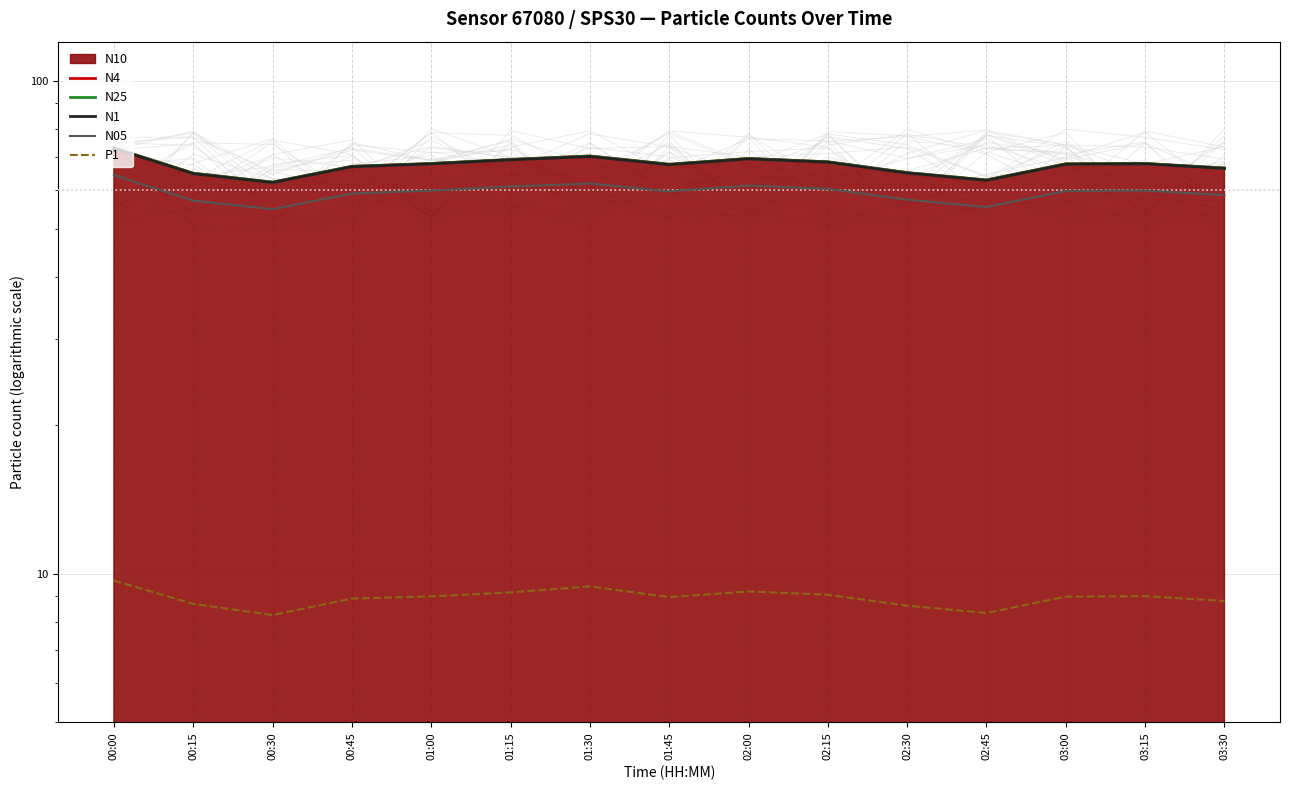

The N1 series shows 69.4 at 02:00. True or false?

True